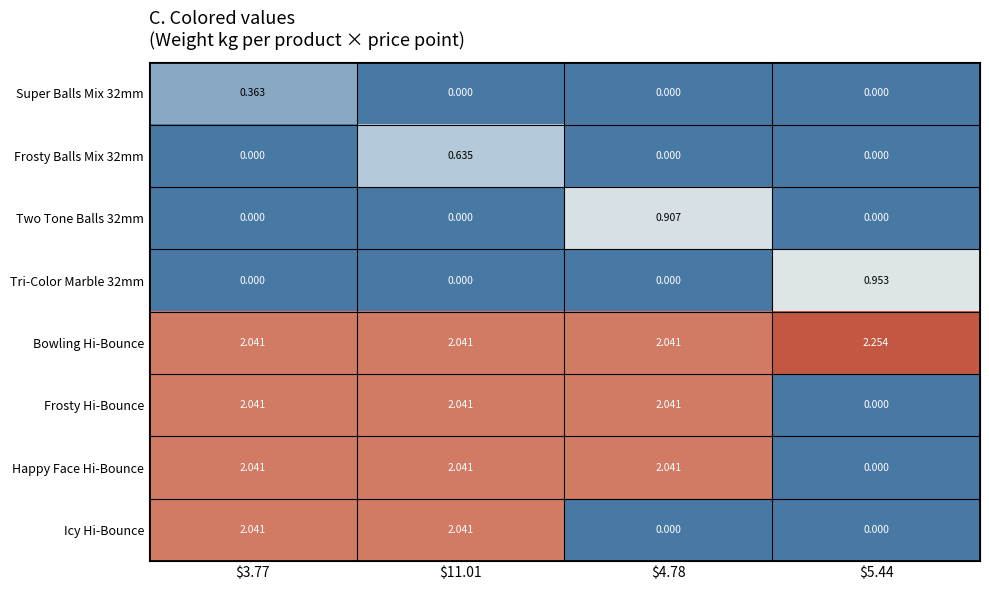

Which series has the largest total across all categories?

Bowling Hi-Bounce